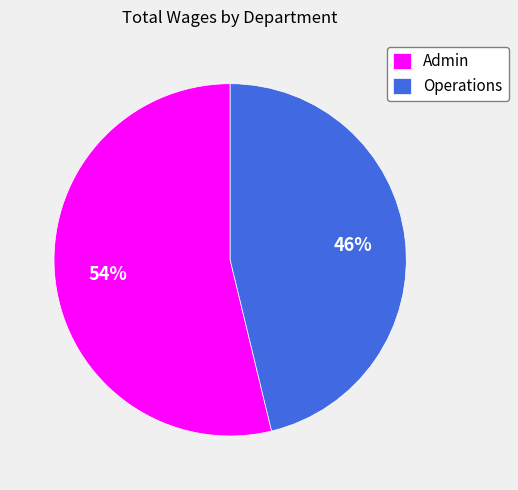

To the nearest percent, what is the difference between the Admin and Operations slice percentages?

8%